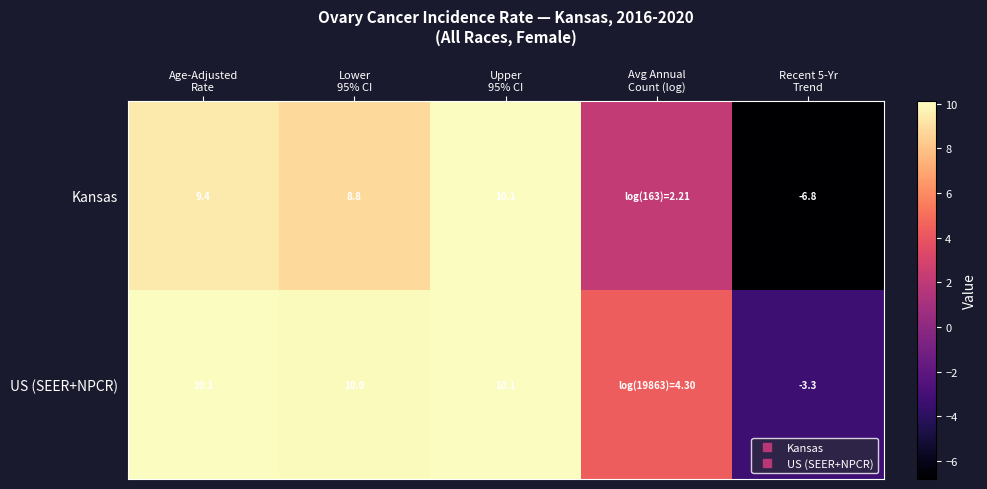

How many values in the Kansas series exceed 8?

3